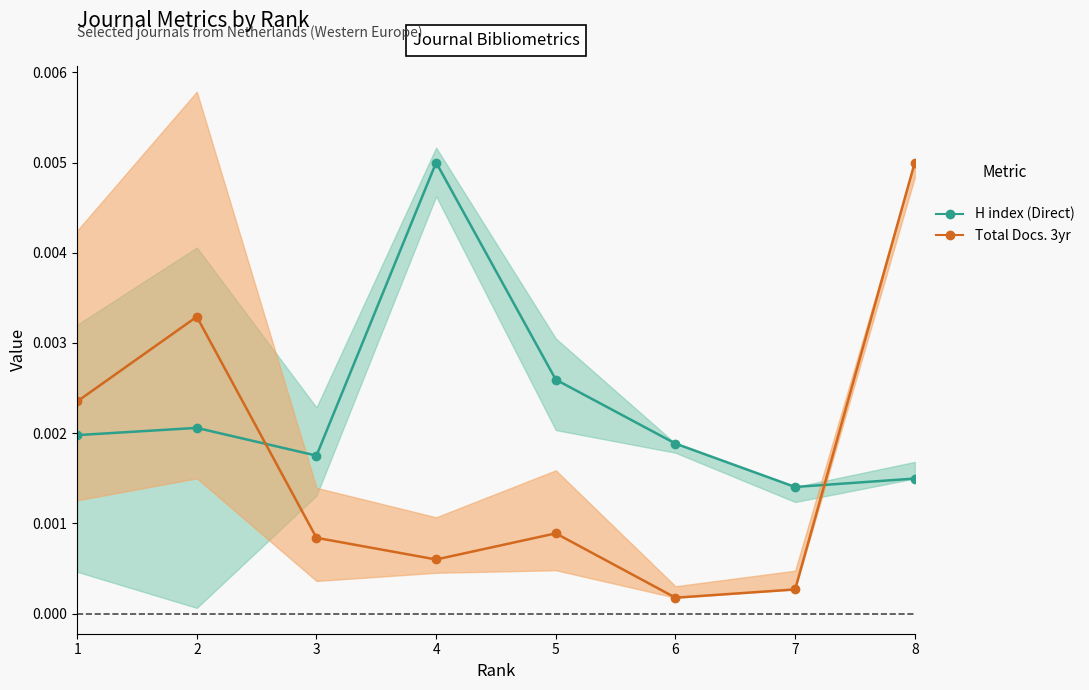

Which series has the largest total across all categories?

H index (Direct)